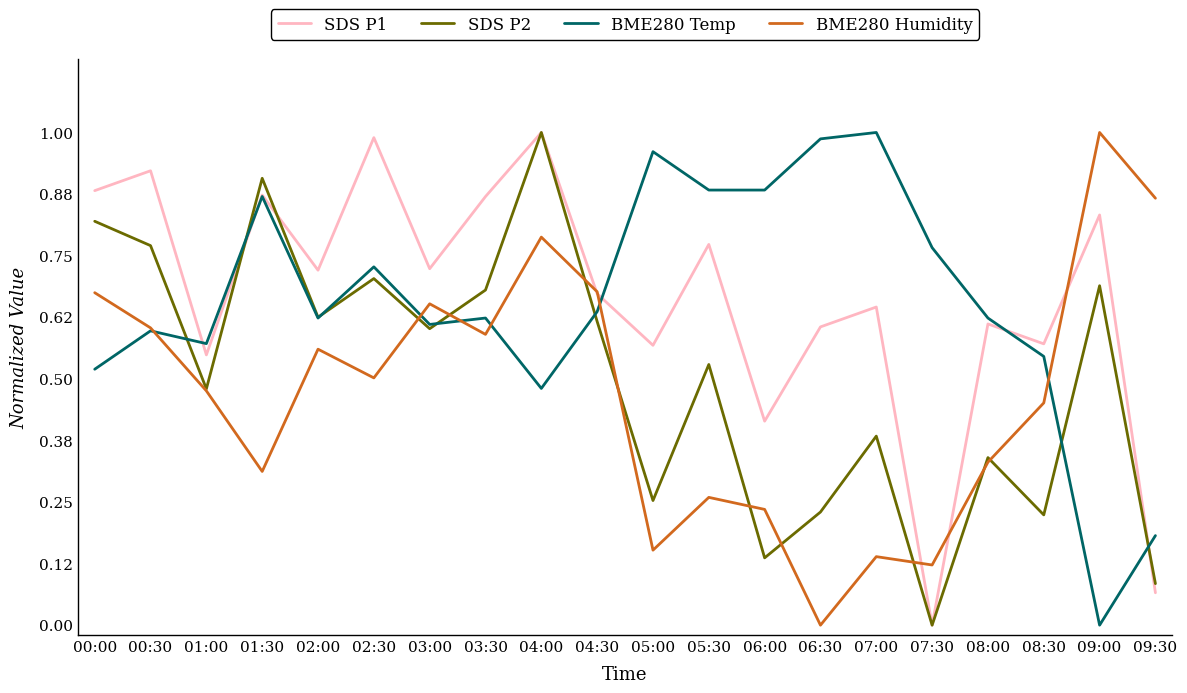

True or false: SDS P2 and SDS P1 intersect in this chart.

True